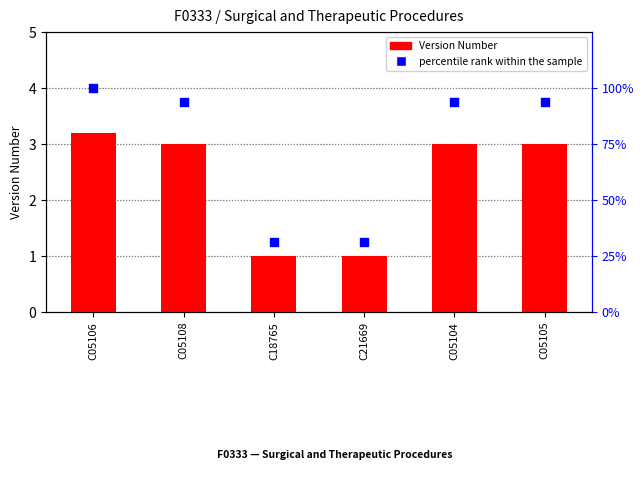

Which series reaches the maximum Y coordinate?

percentile rank within the sample